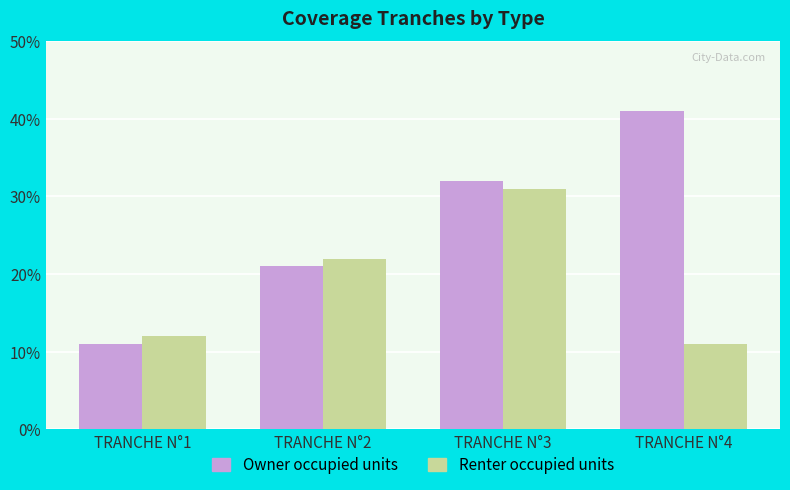

Reading left to right, list all the values displayed in this chart.

Owner occupied units: 11	21	32	41
Renter occupied units: 12	22	31	11